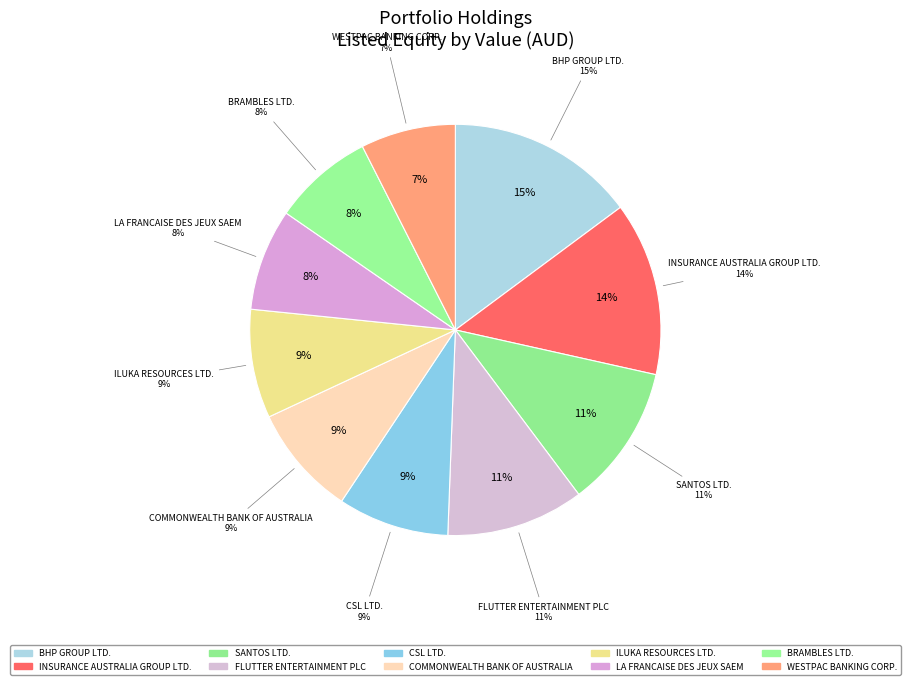

Is LA FRANCAISE DES JEUX SAEM the majority of the pie?

No